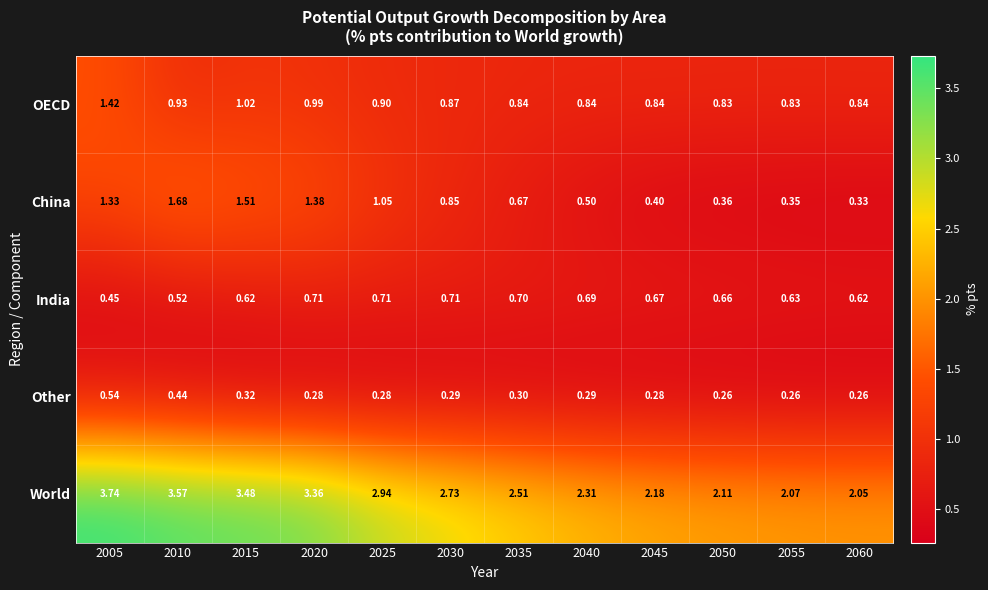

At how many categories does at least one series exceed 2?

12